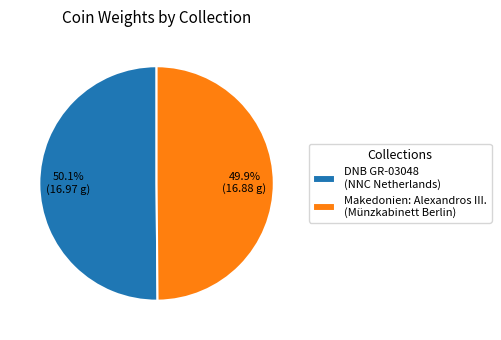

Does any single category account for the majority?

Yes